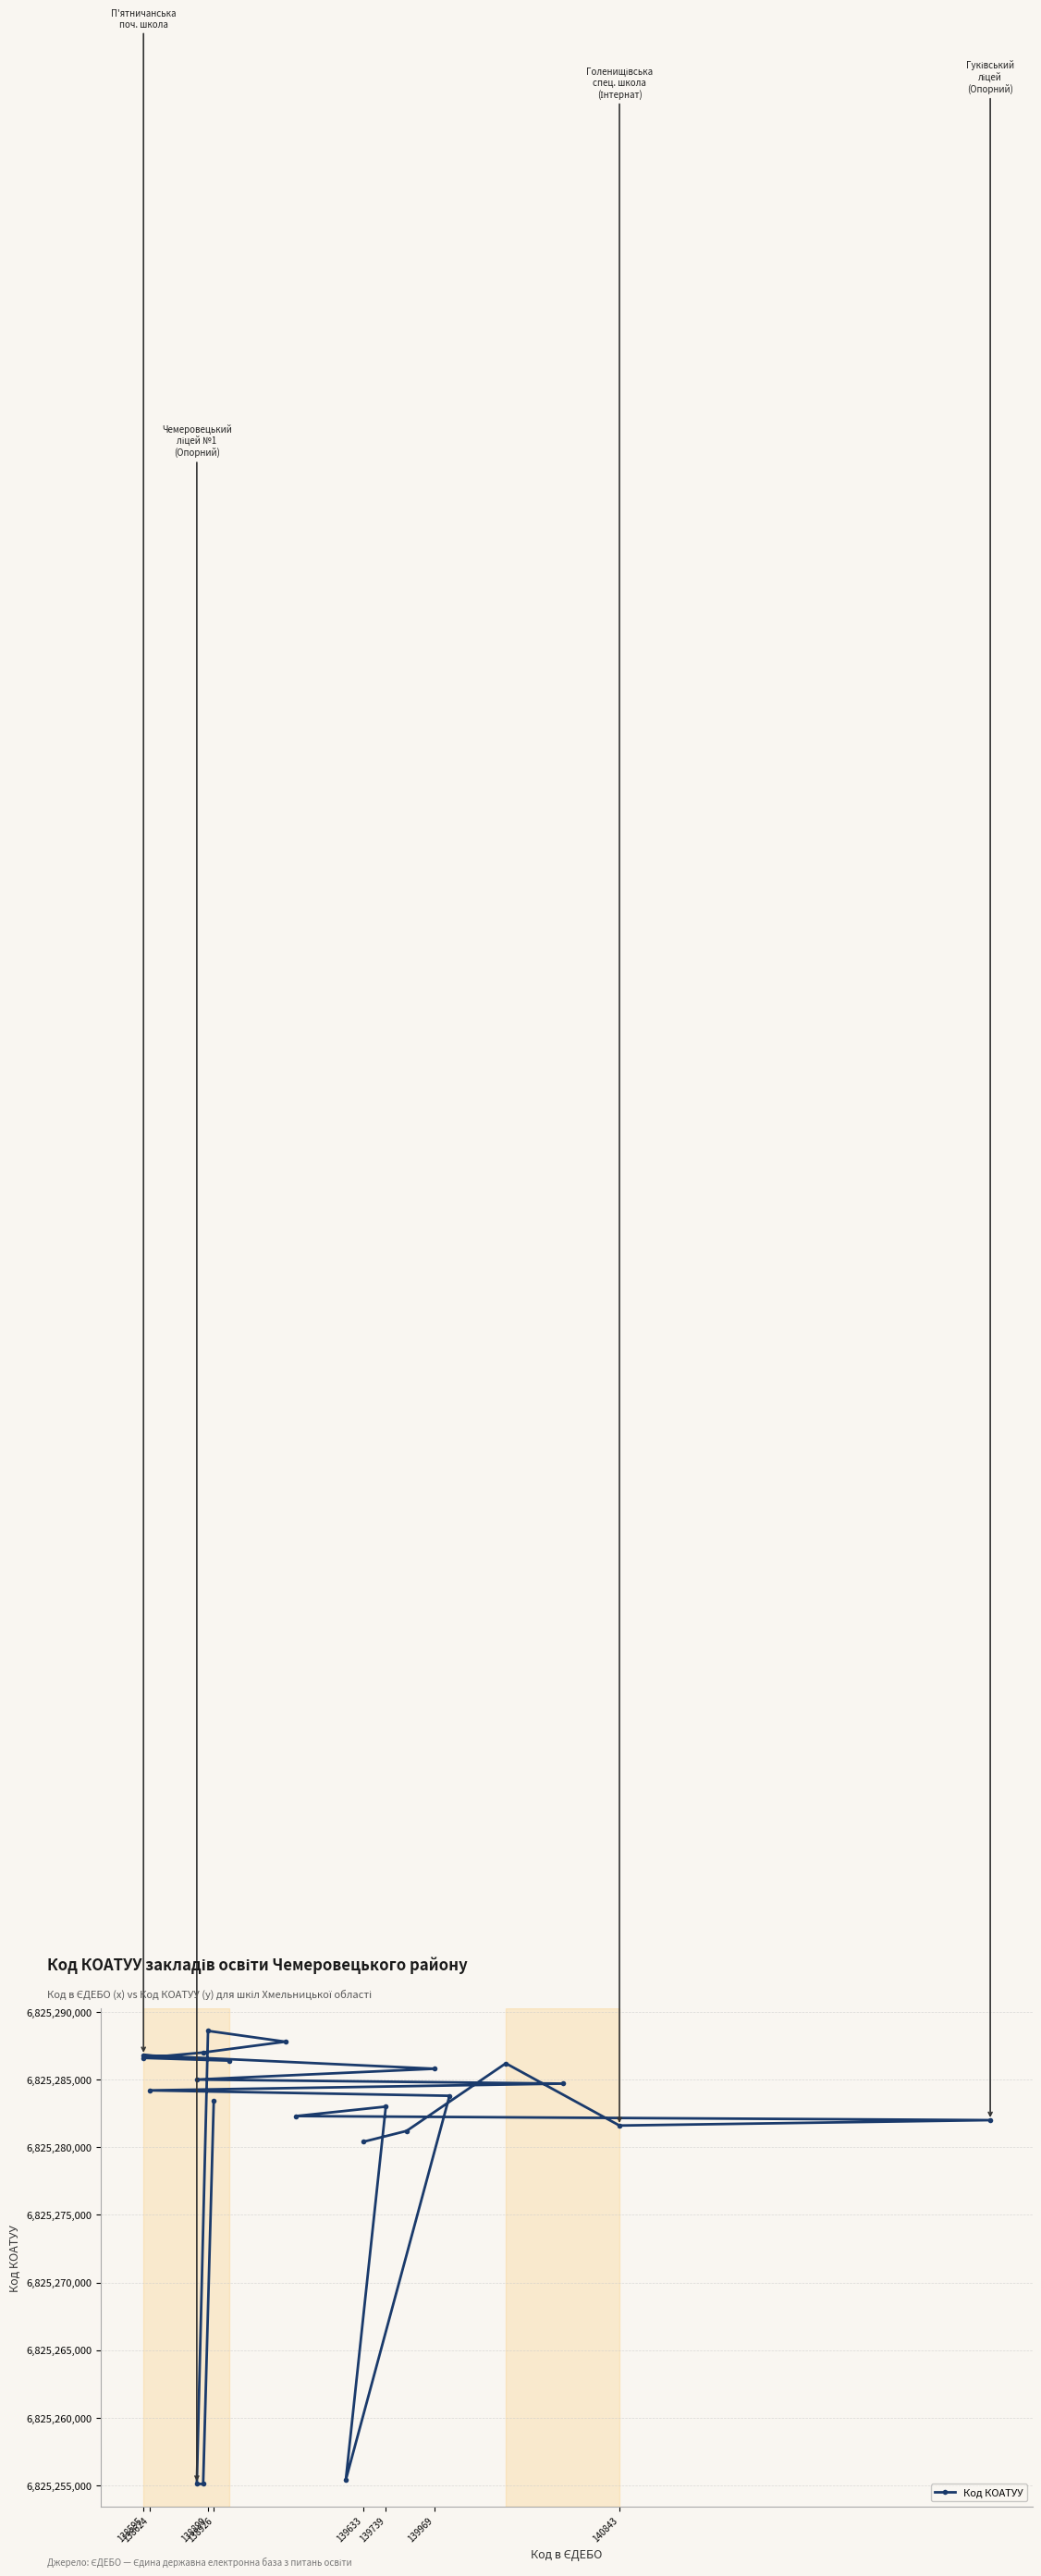

True or false: the data shows 6825284201 at 138624.

True